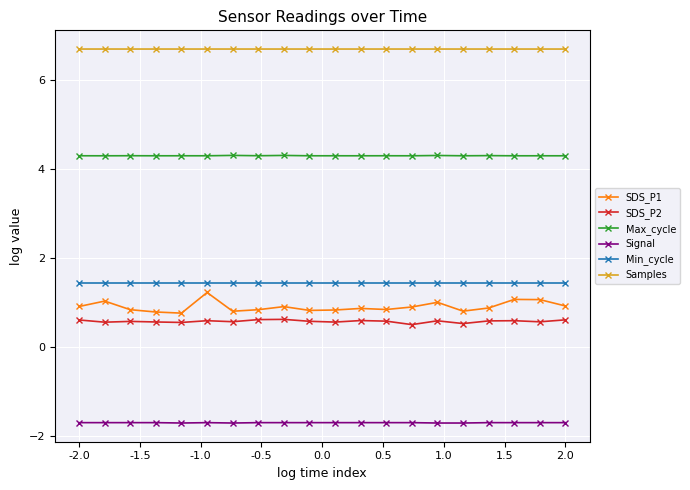

Is this an area chart (filled region under the line)?

No